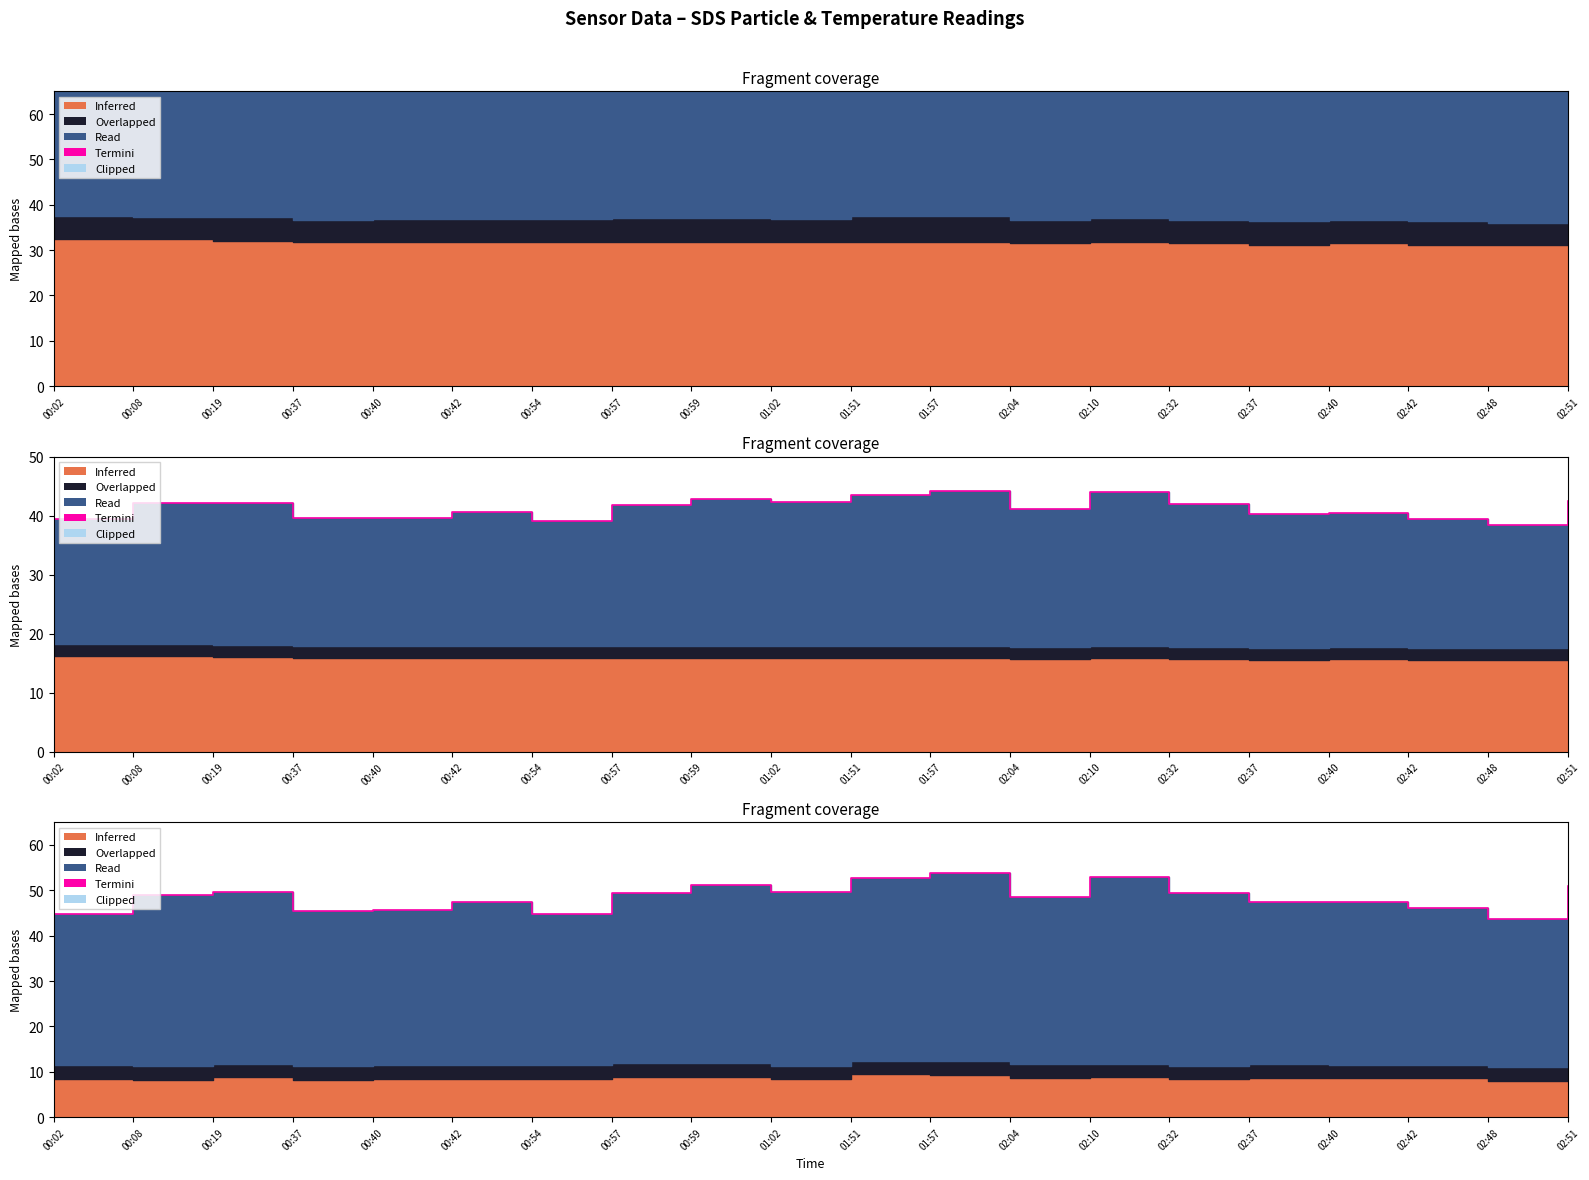

How many data points does each series have?

20